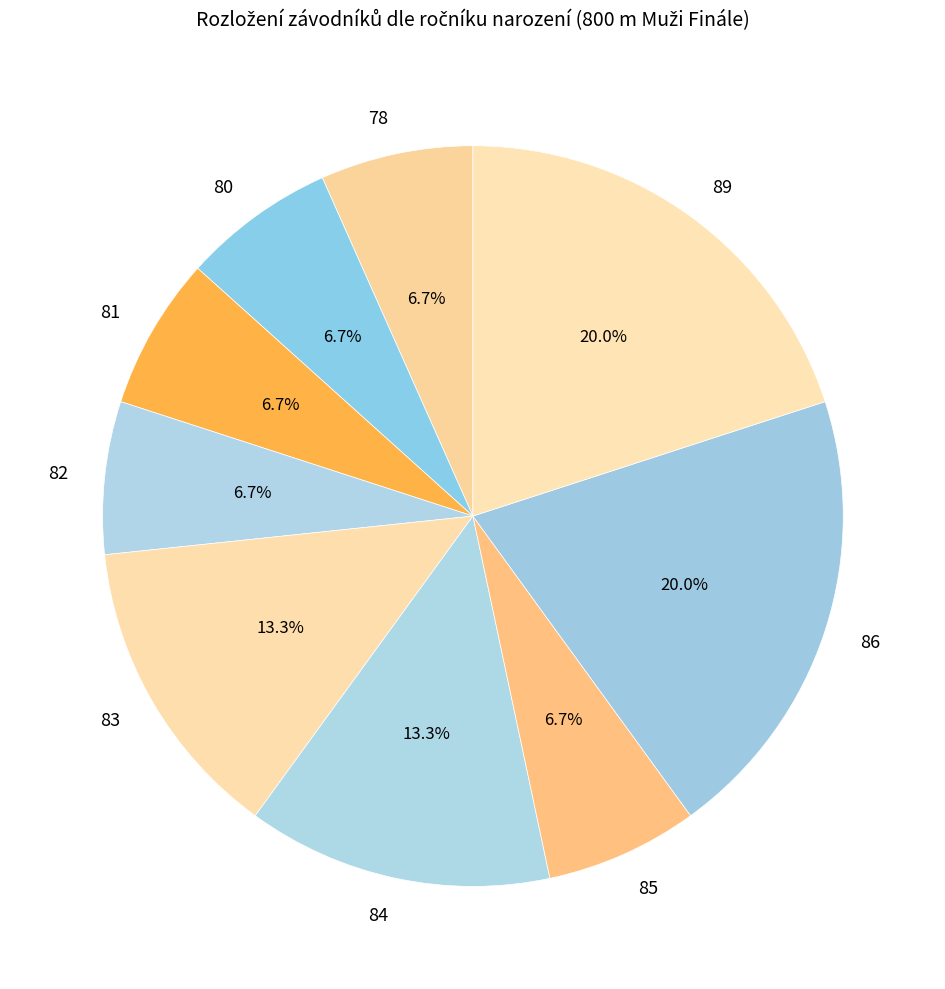

What percentage is the 84 slice, to the nearest percent?

13%